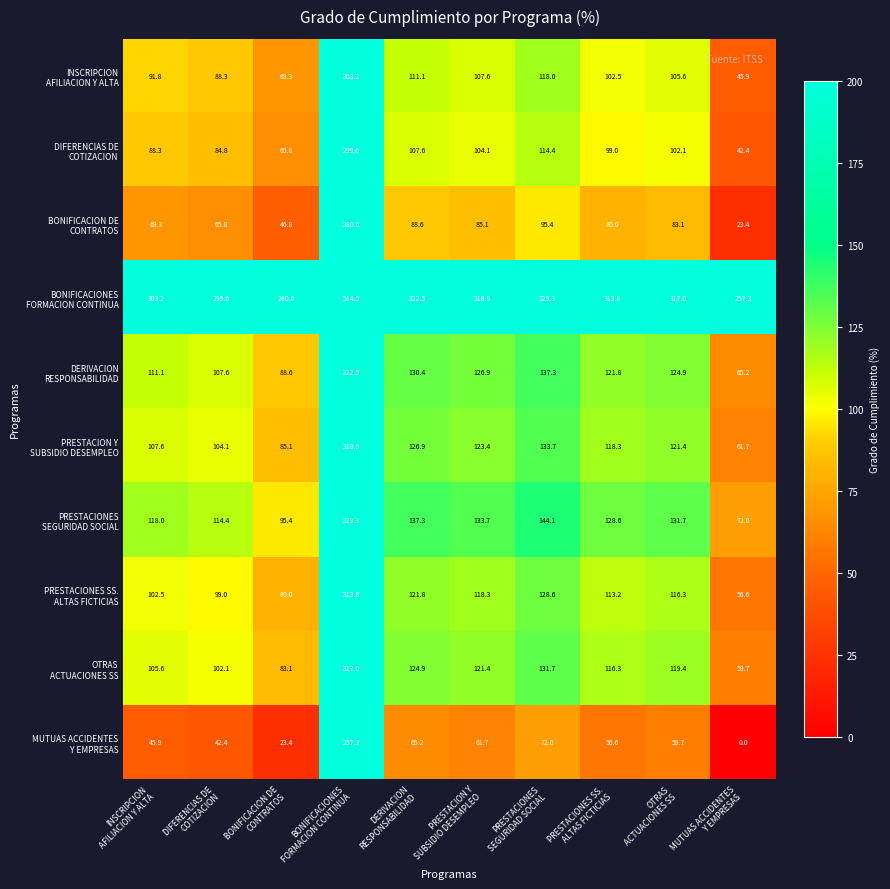

At how many categories does at least one series exceed 148?

10